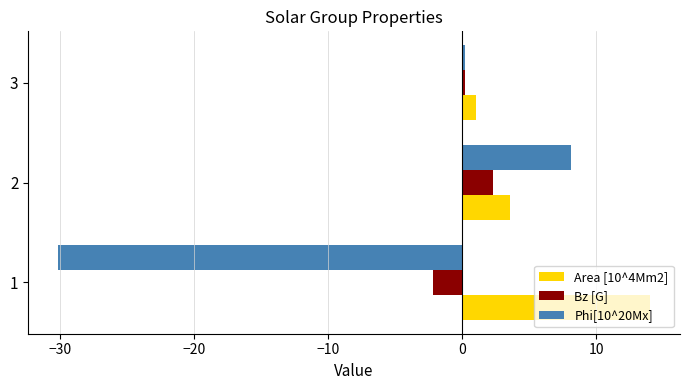

Which series has the largest total across all categories?

Area [10^4Mm2]